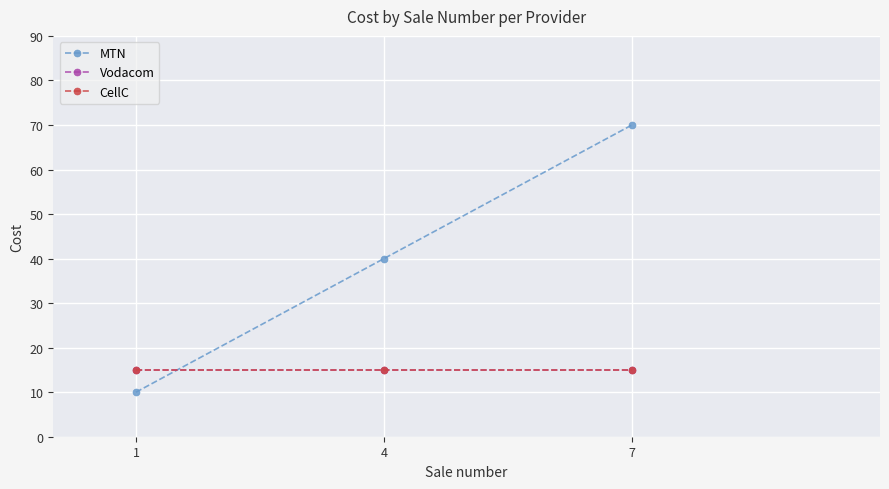

At 7, list the series in order from smallest to largest.

Vodacom, CellC, MTN